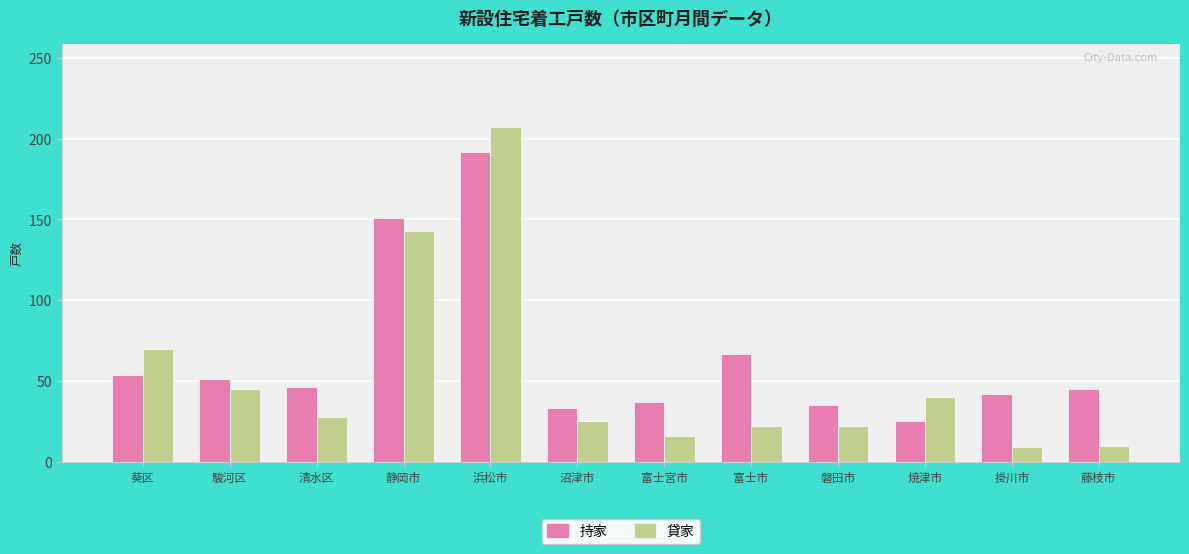

Which series has the widest spread of values?

貸家